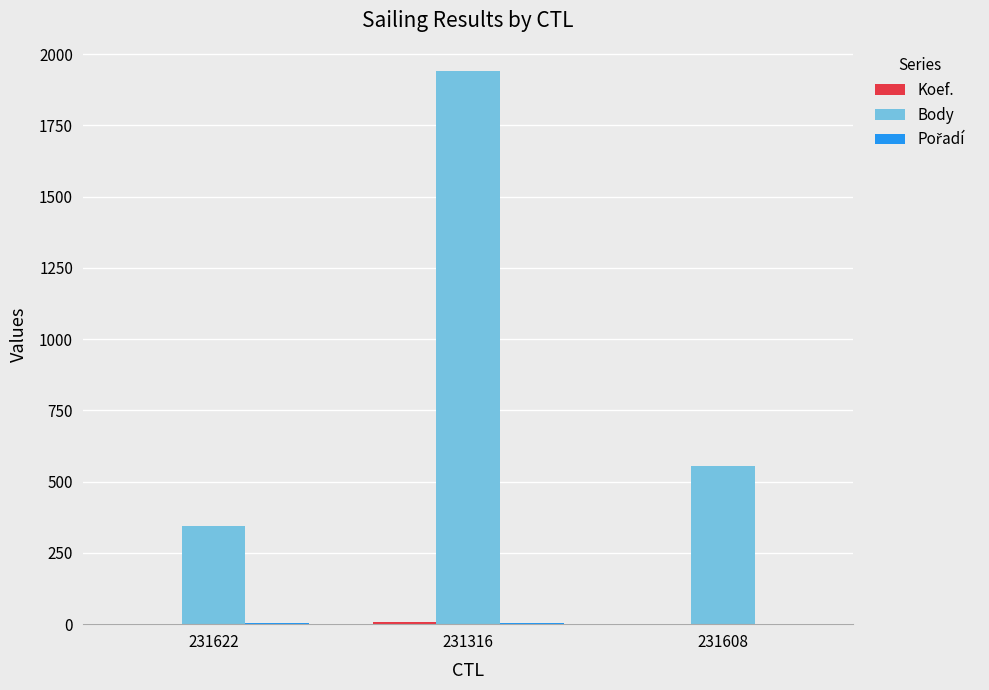

What is the maximum value for Body?

1940